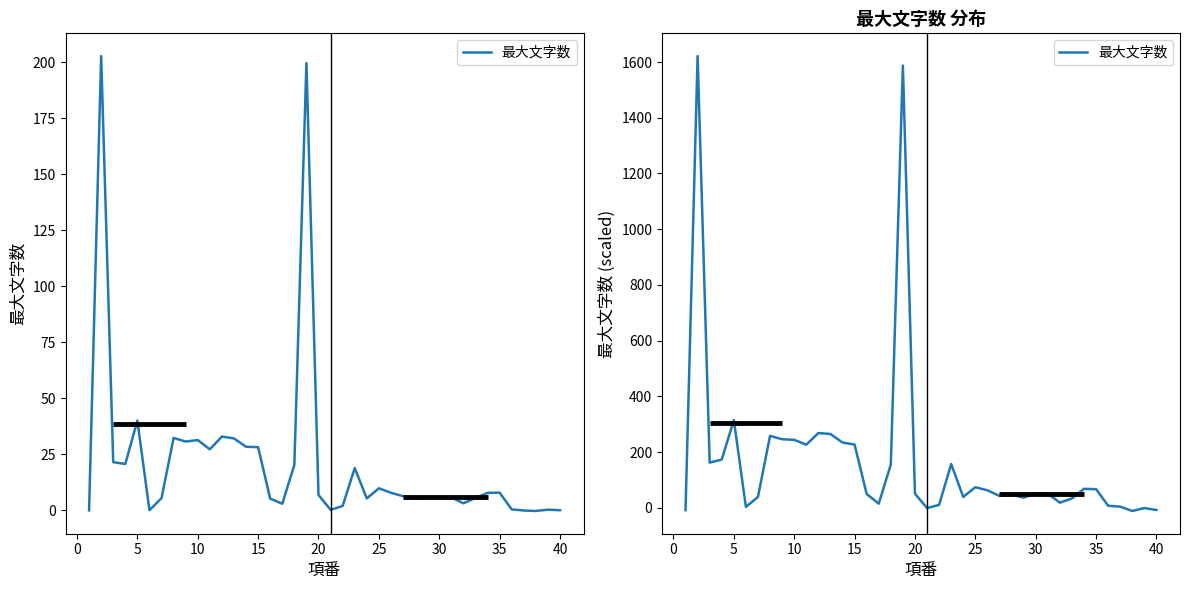

What is the average value?

171.8